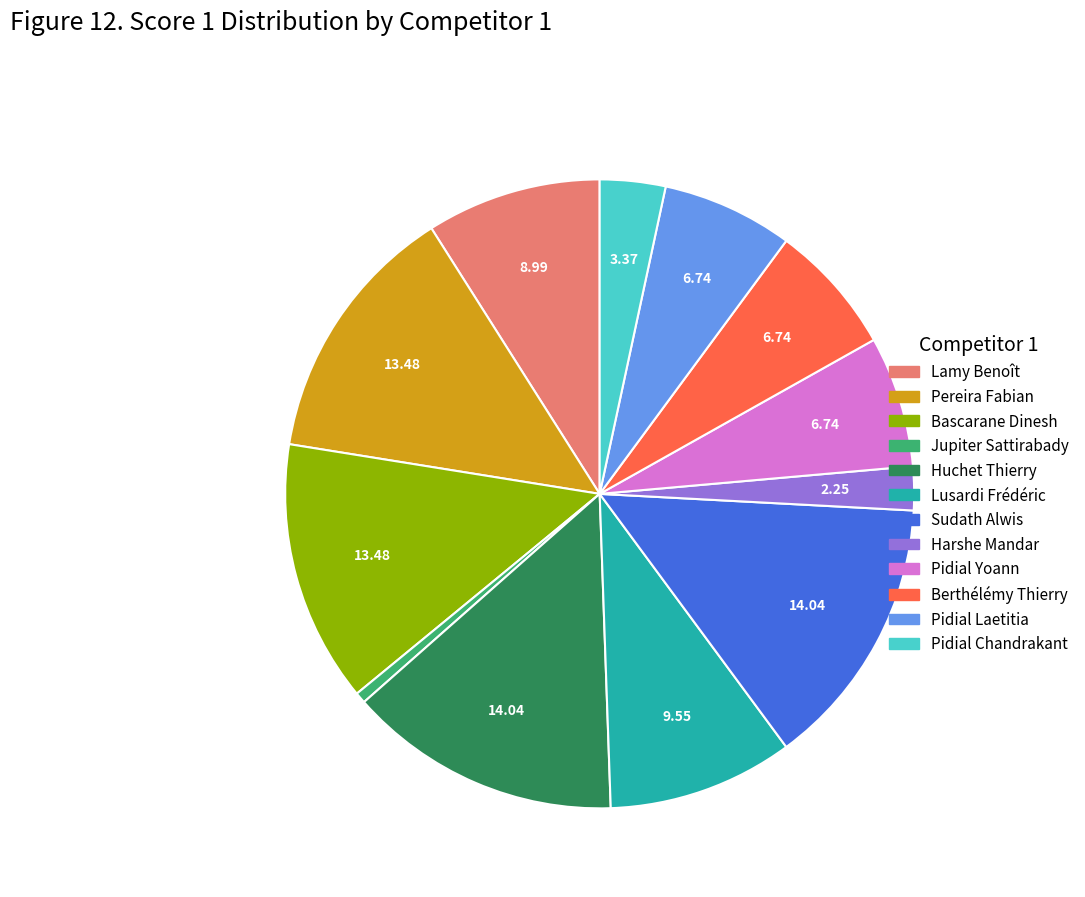

Is Pidial Yoann the majority of the pie?

No